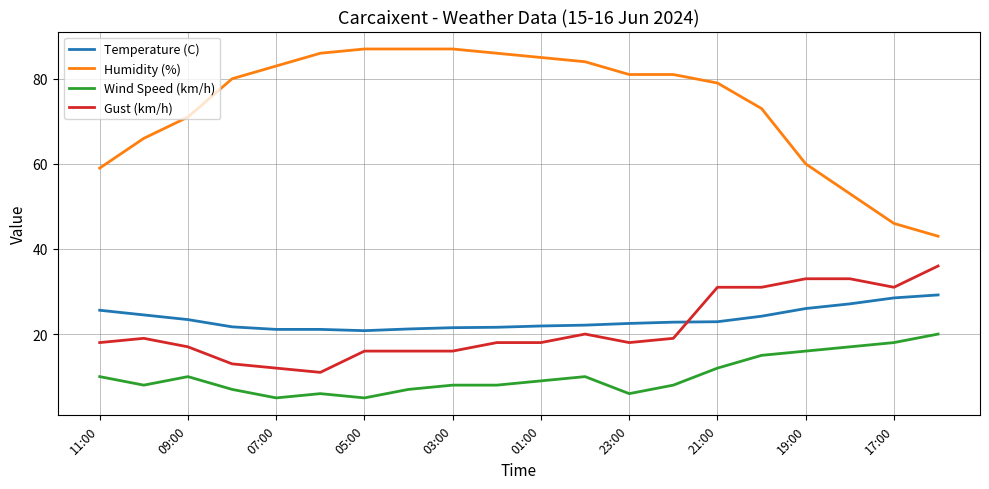

How many lines are shown in the chart?

4